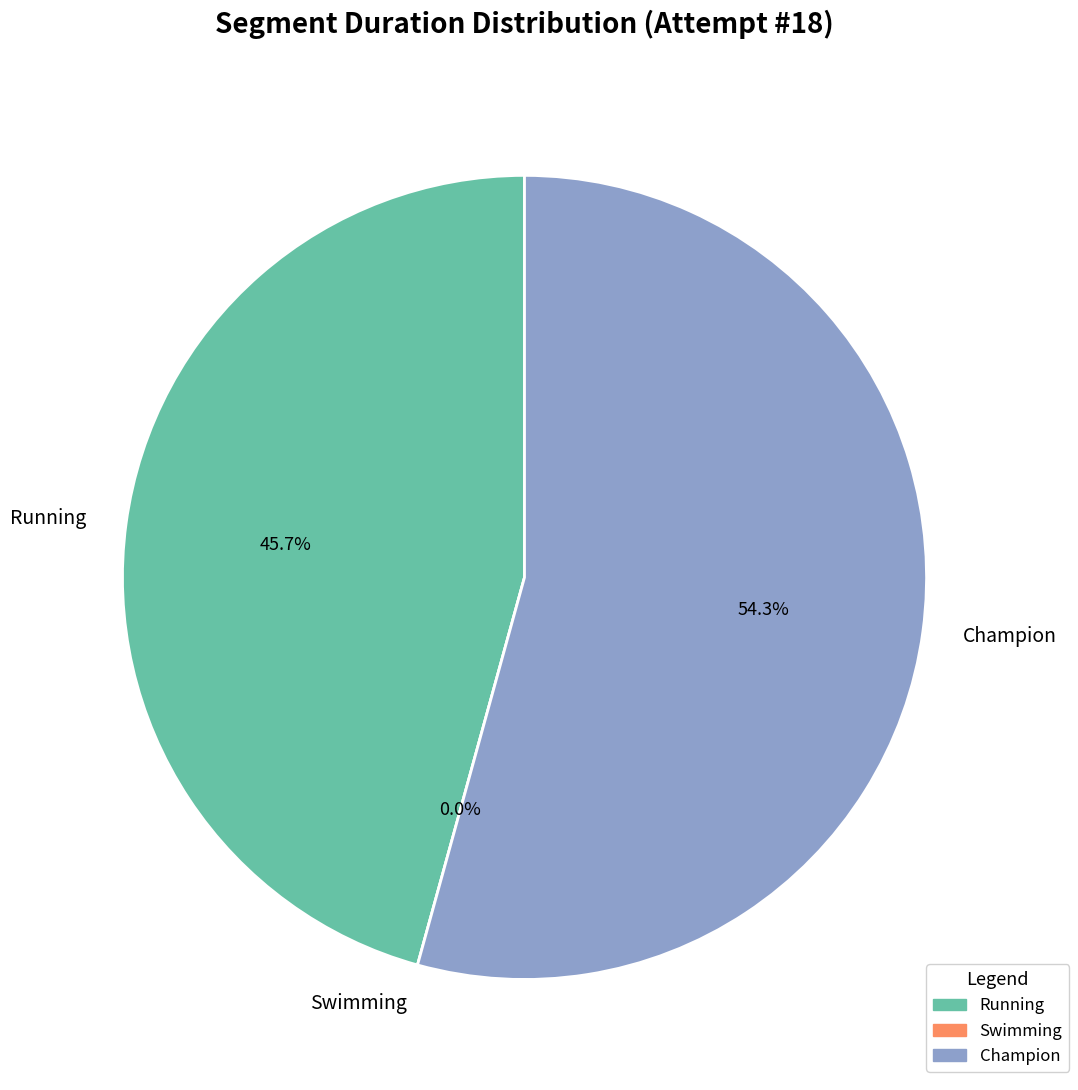

What percentage is the Running slice, to the nearest percent?

46%